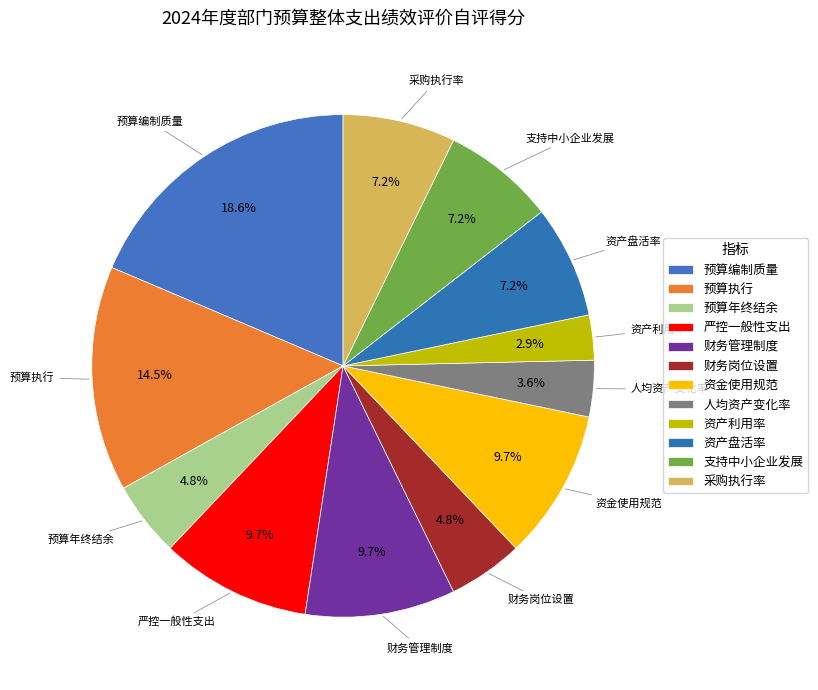

Is the sum of 财务管理制度 and 支持中小企业发展 greater than half?

No